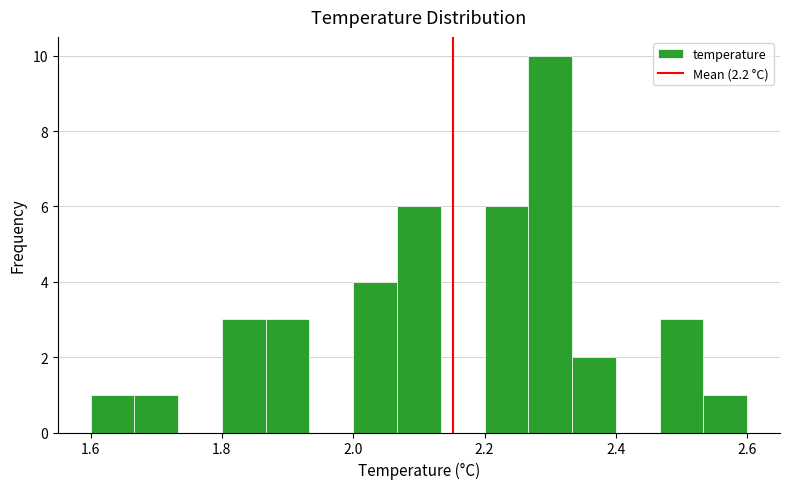

Read against the x-axis, roughly where is the centre of the tallest bar?

2.30